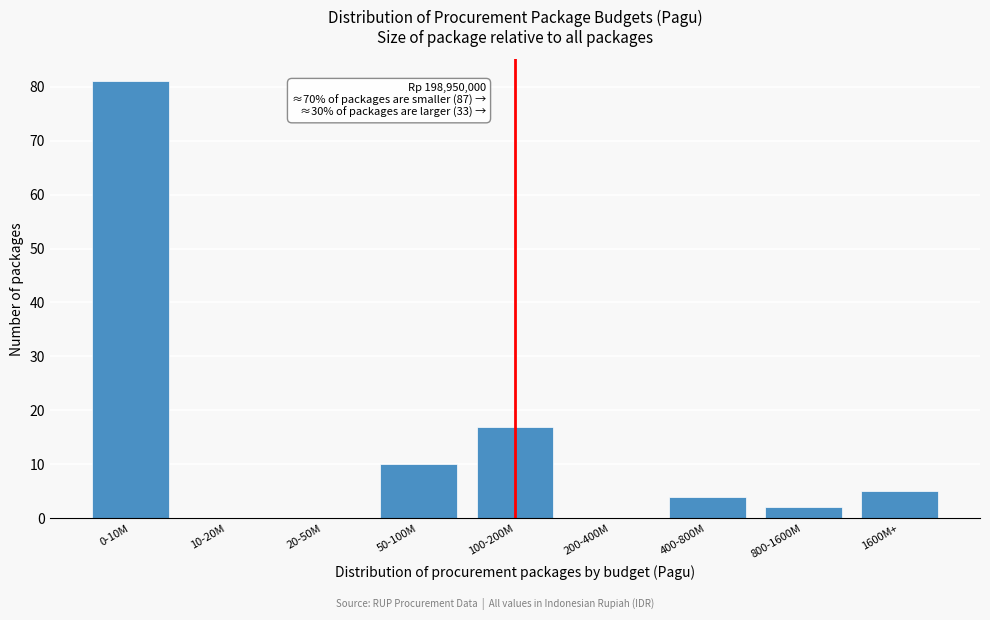

Reading left to right, list all the values displayed in this chart.

0-10M=81	10-20M=0	20-50M=0	50-100M=10	100-200M=17	200-400M=0	400-800M=4	800-1600M=2	1600M+=5